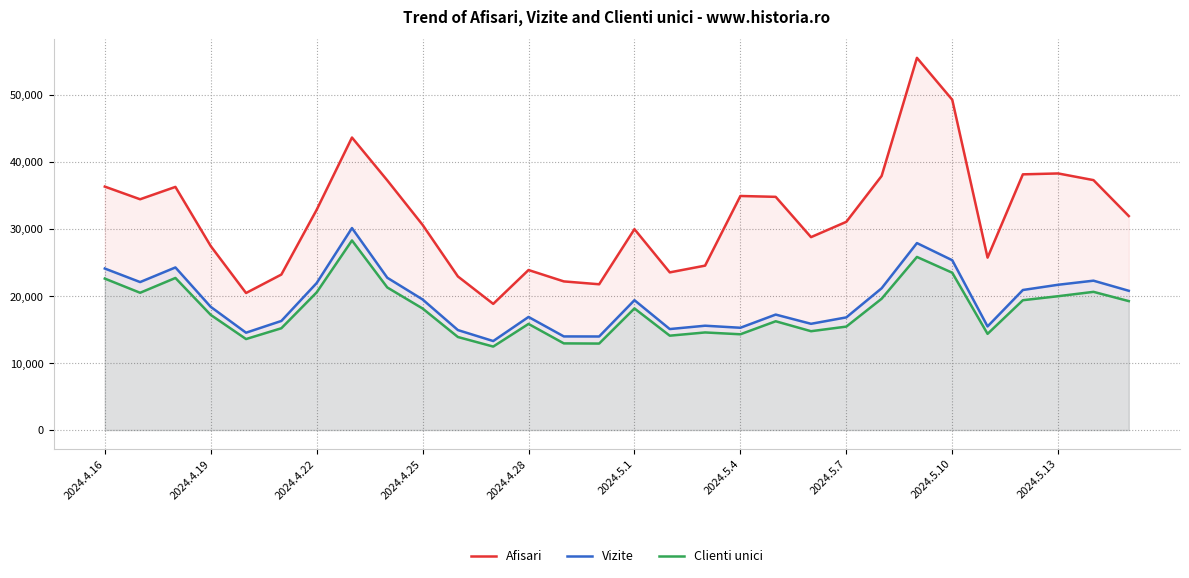

What is the total value across all series at 2024.5.7?

63330